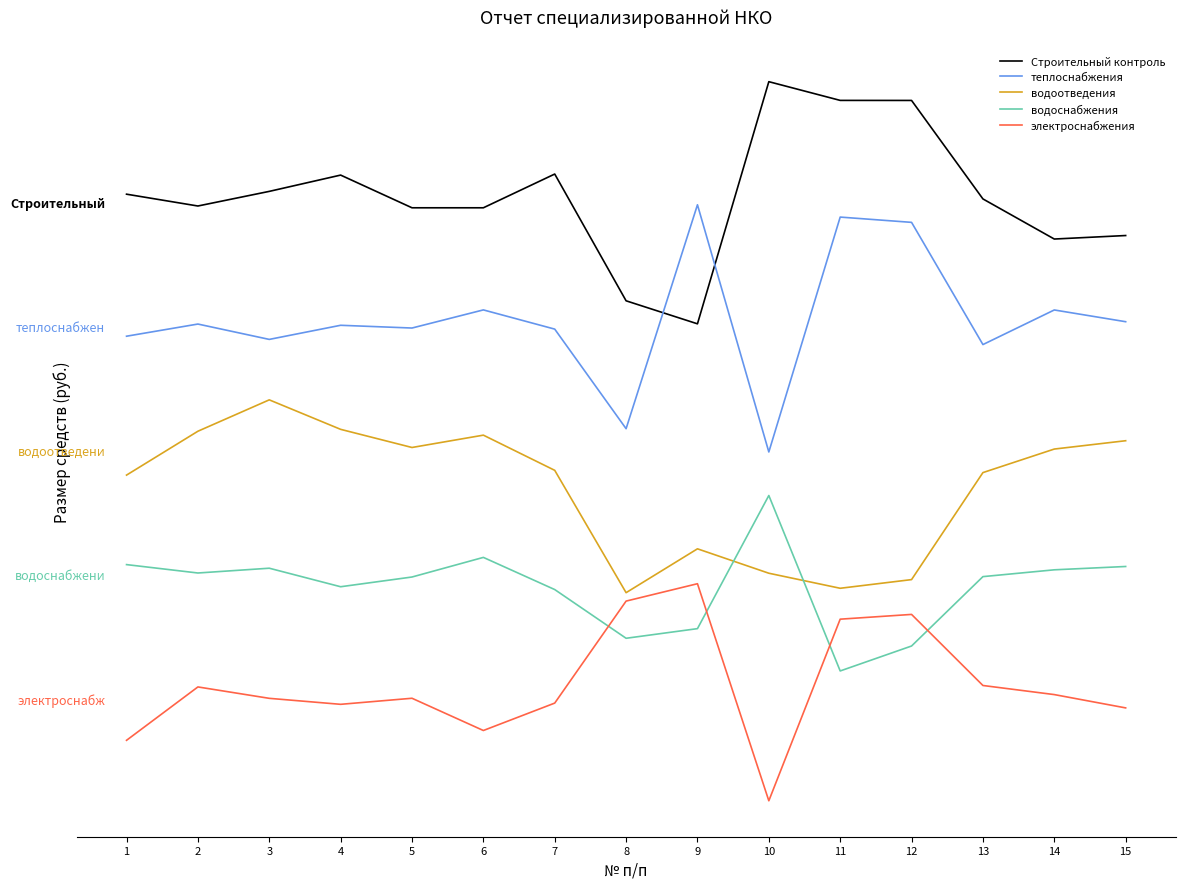

What is the total value across all series at 4?

0.6